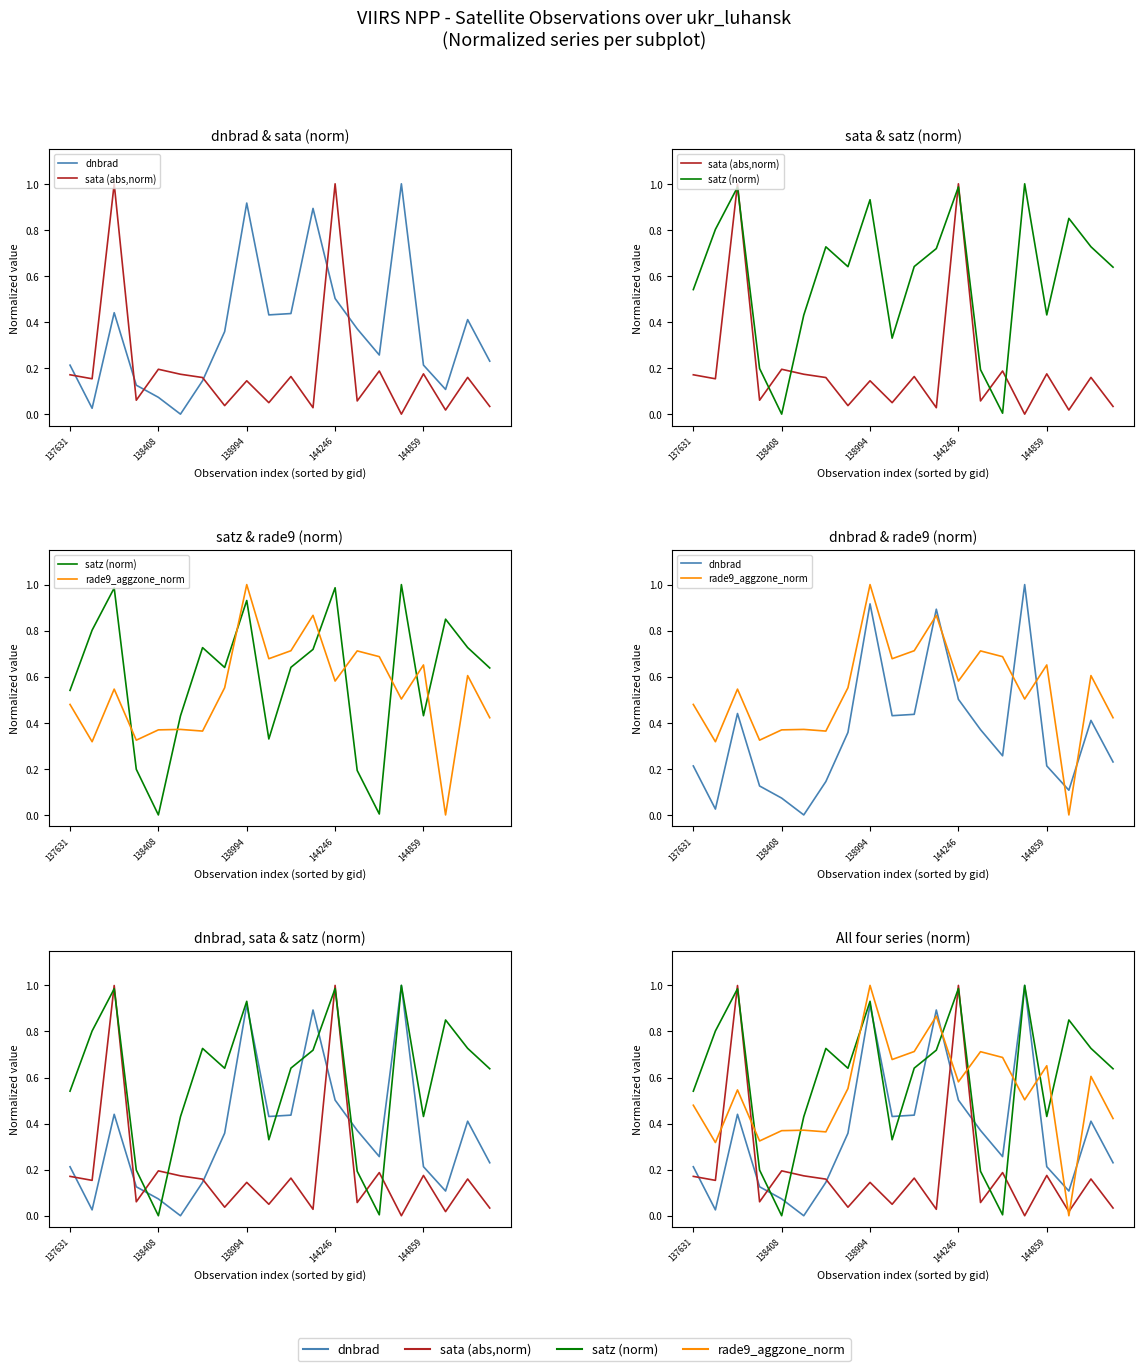

What is the average value of the sata (abs,norm) series?

0.2